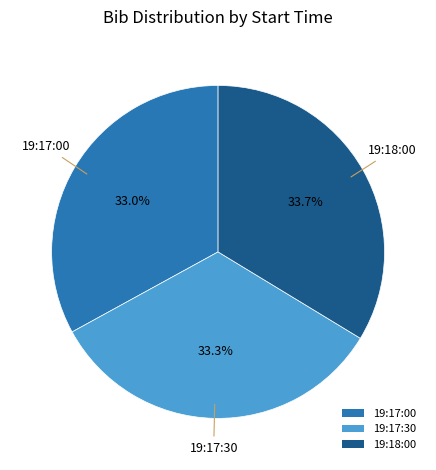

Does 19:17:30 account for over 50% of the chart?

No